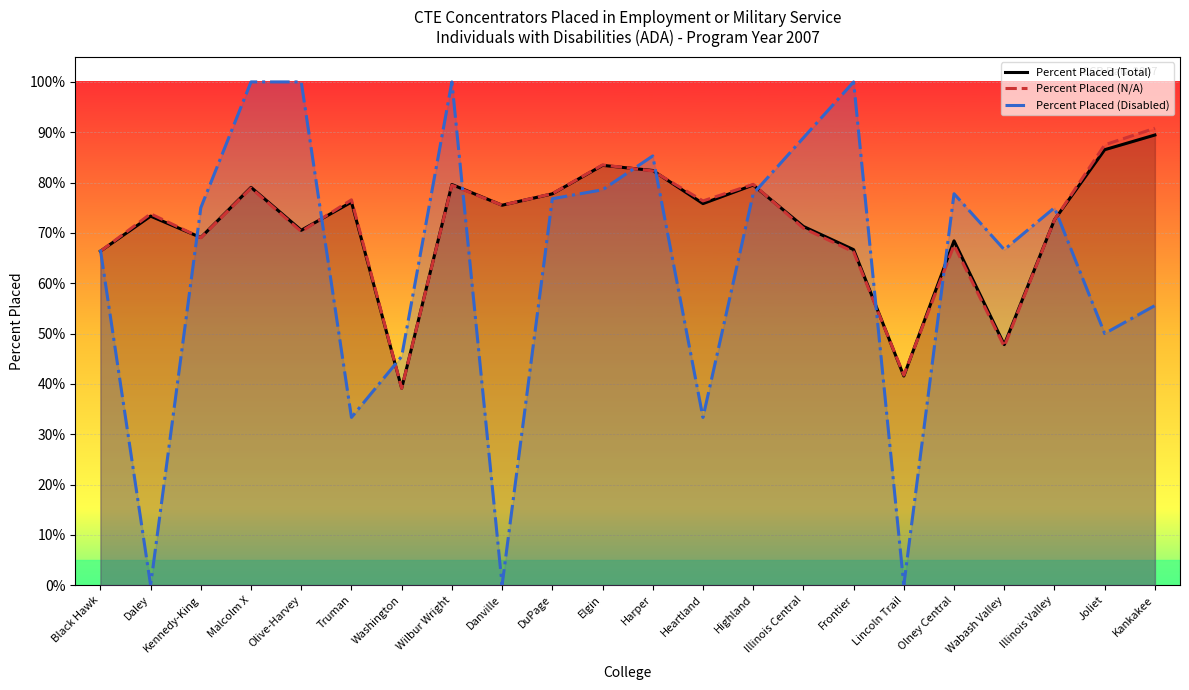

Between which two adjacent categories do Percent Placed (Total) and Percent Placed (Disabled) first intersect?

Black Hawk and Daley